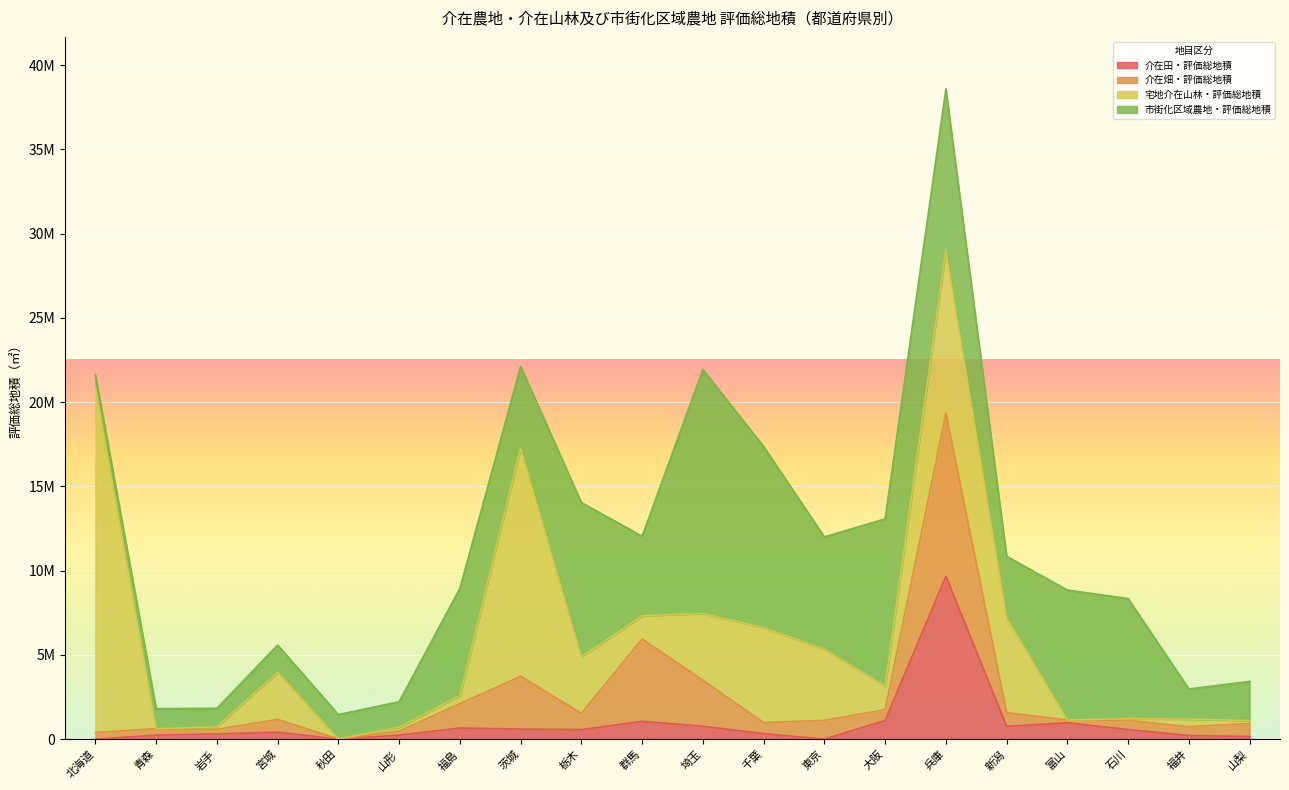

Rank the series at 群馬 from highest to lowest value.

介在畑・評価総地積, 市街化区域農地・評価総地積, 宅地介在山林・評価総地積, 介在田・評価総地積